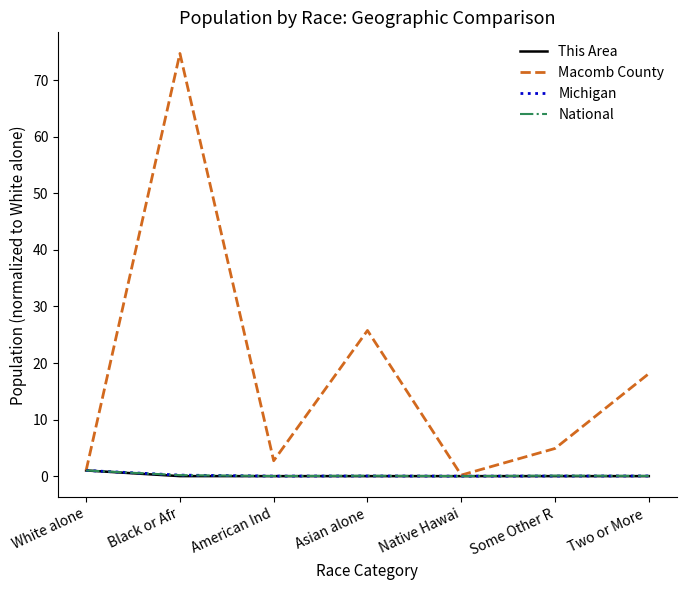

True or false: Michigan has a value of 0.0 at American Ind.

True